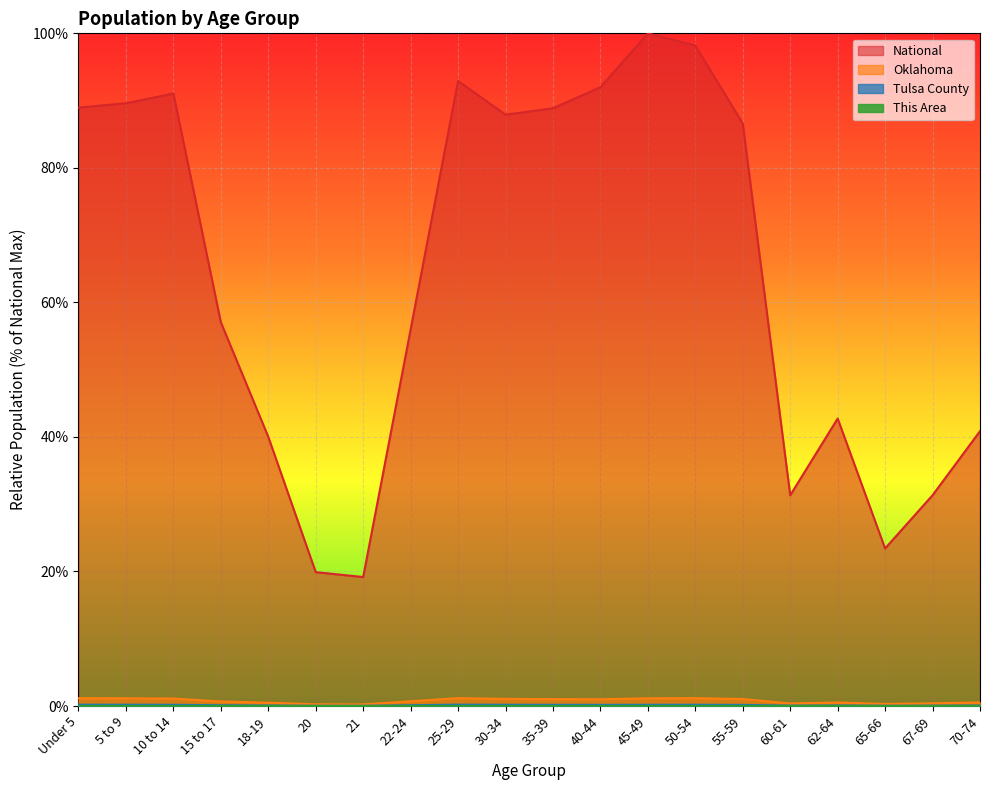

True or false: National and Oklahoma intersect in this chart.

False